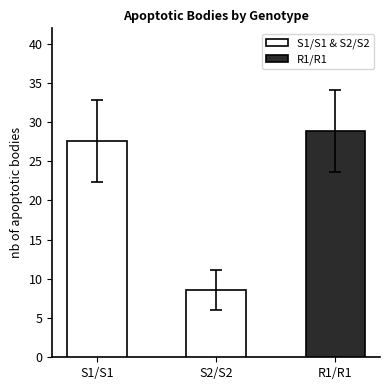

The value of average at R1/R1 is 28.8. True or false?

True